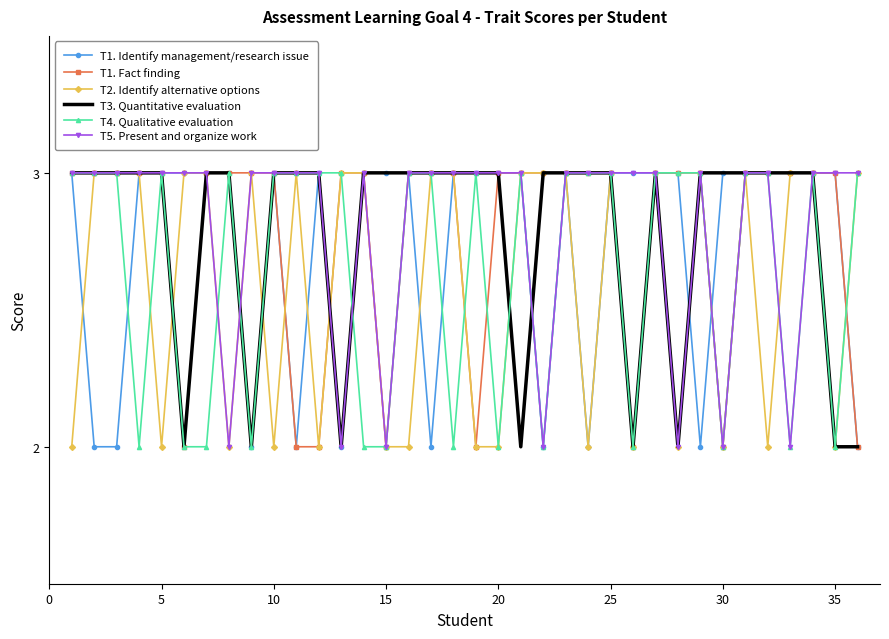

What is the greatest value displayed?

3